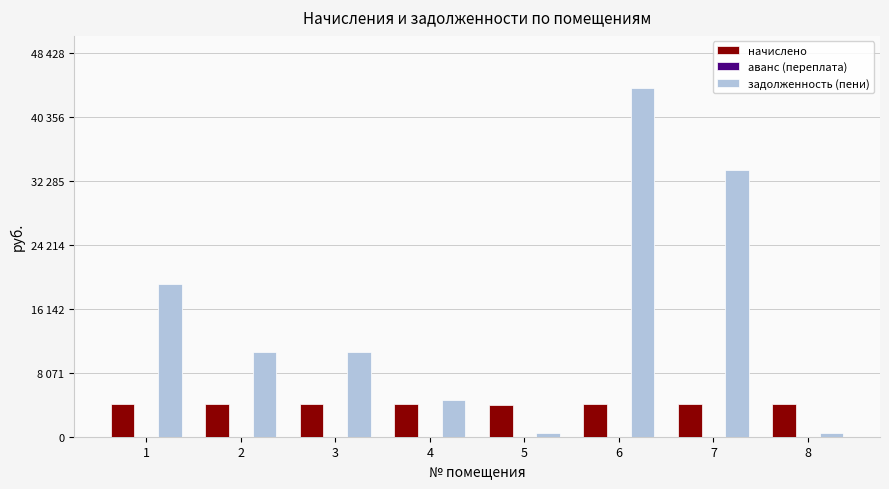

What is the minimum value for задолженность (пени)?

450.1